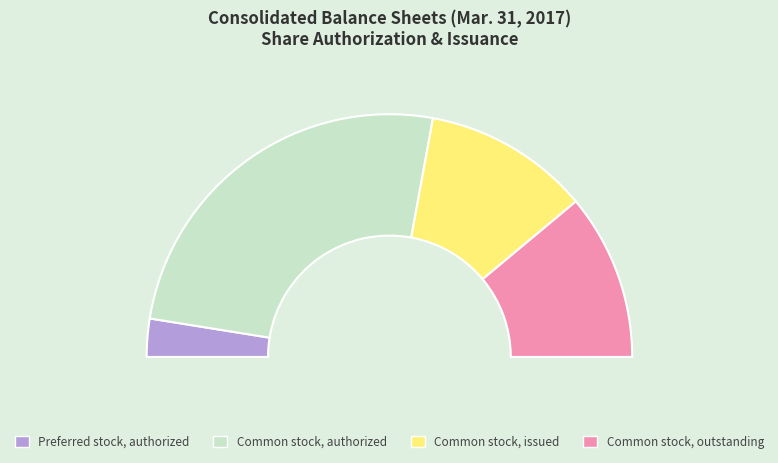

The Common stock, issued slice represents 36% of the pie. True or false?

False